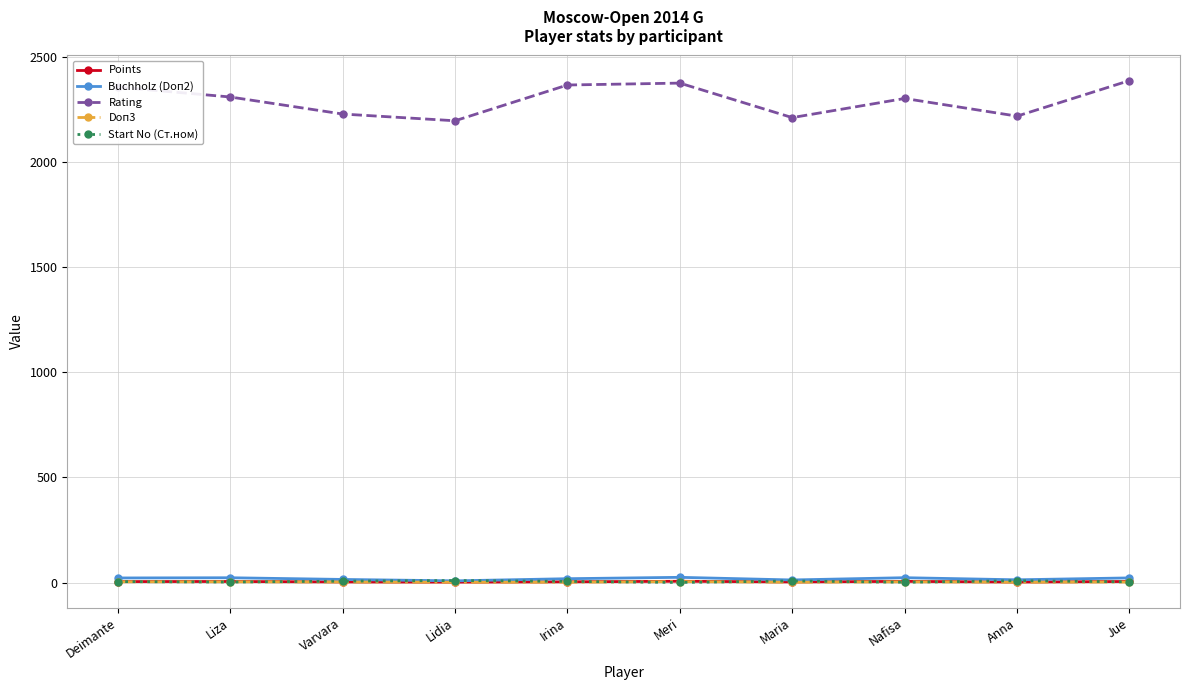

Is this an area chart (filled region under the line)?

No